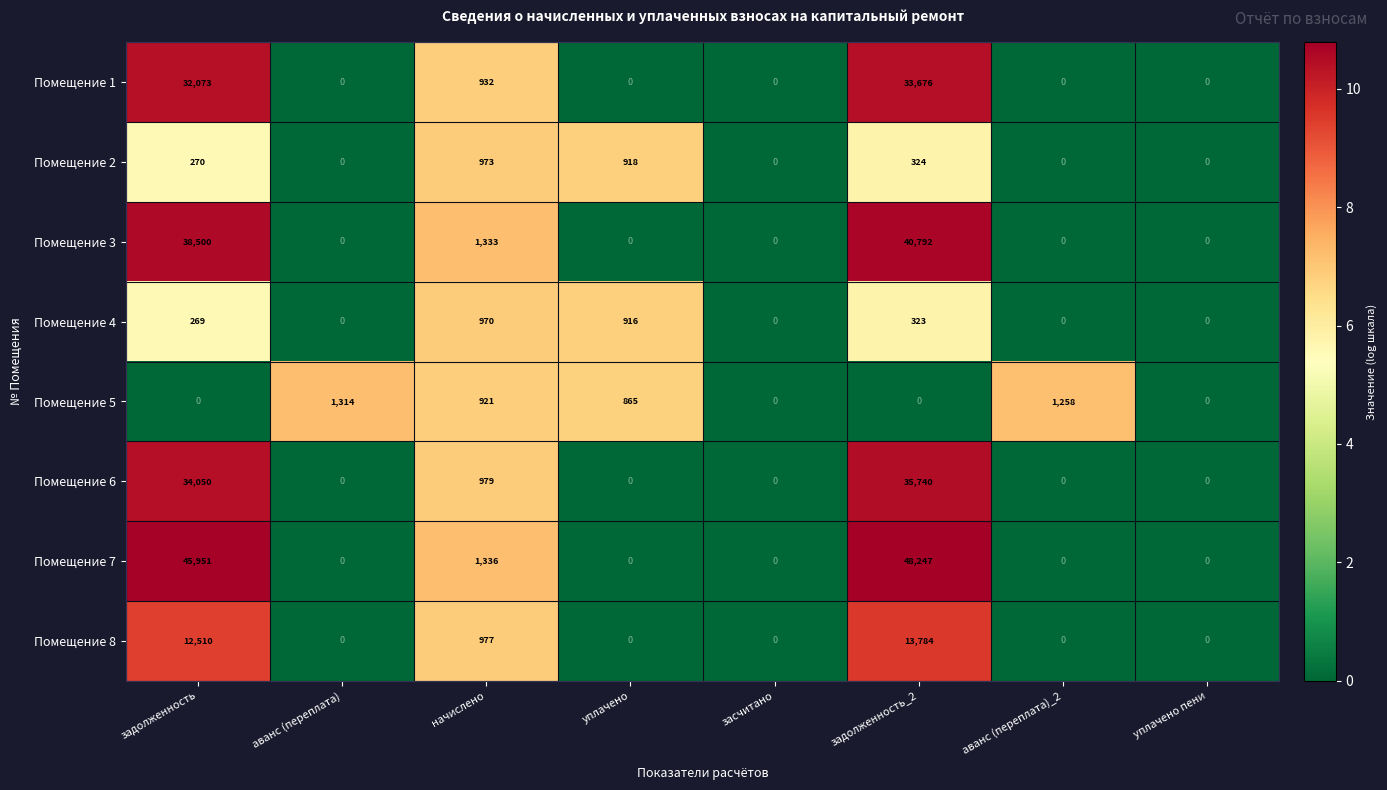

Which category has the highest value across all series?

задолженность_2